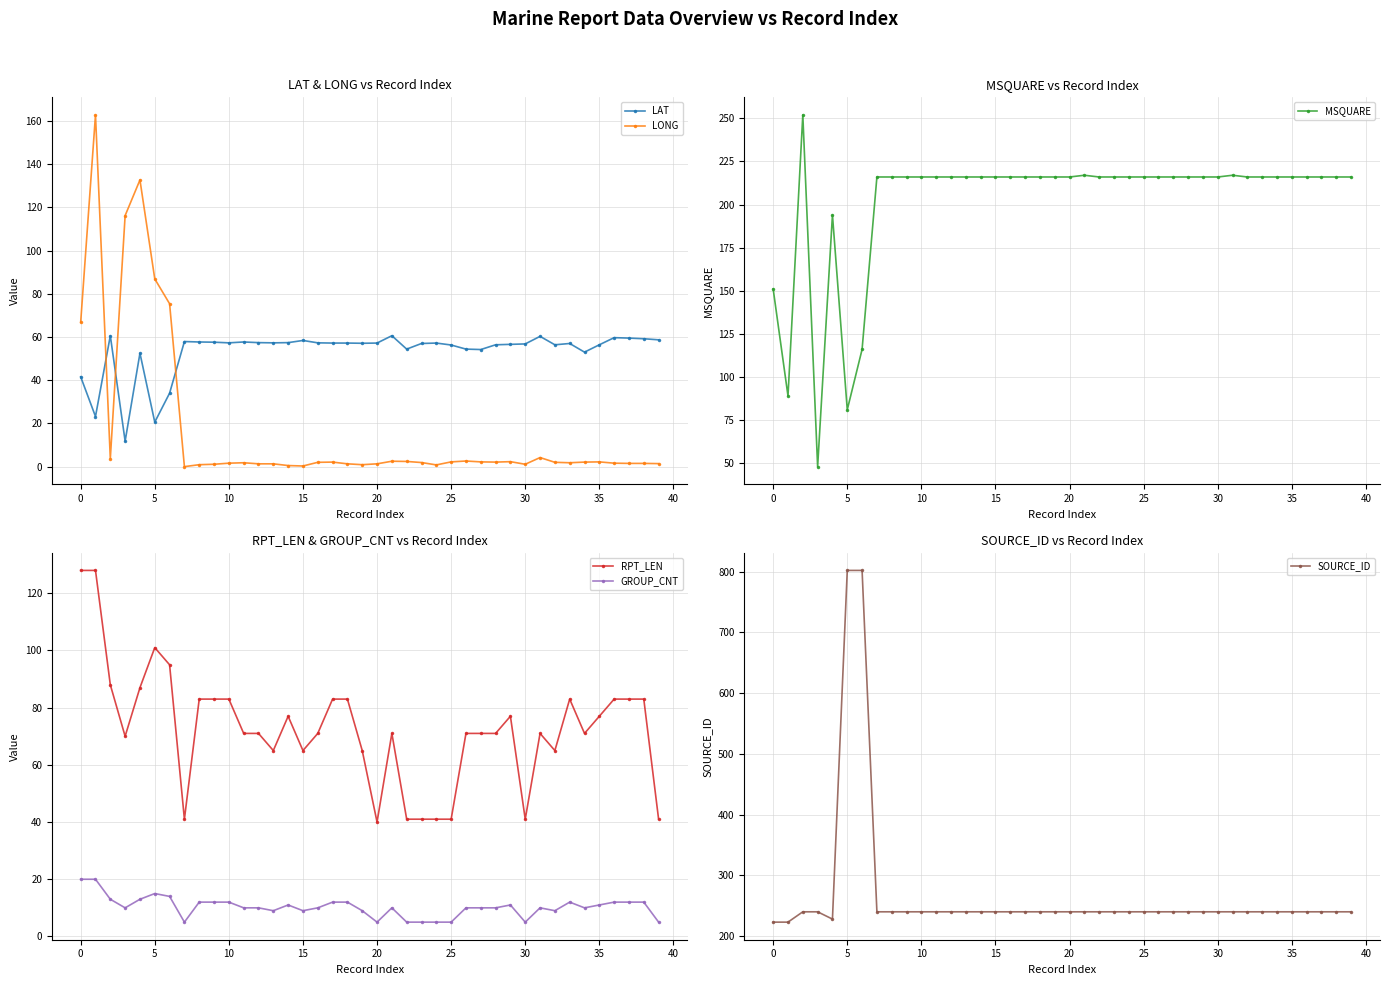

Is it true that LONG equals 153.4 at 10?

False